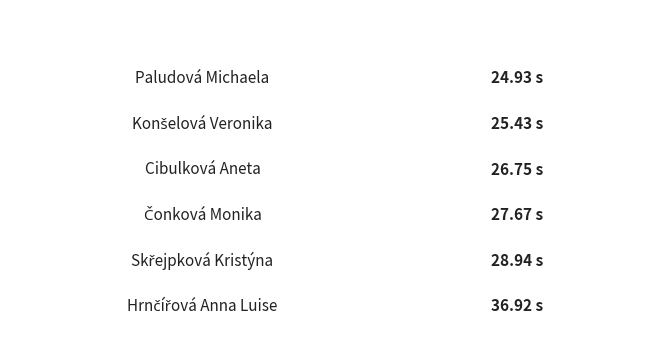

Where is the data nearest to the value 30?

Skřejpková Kristýna